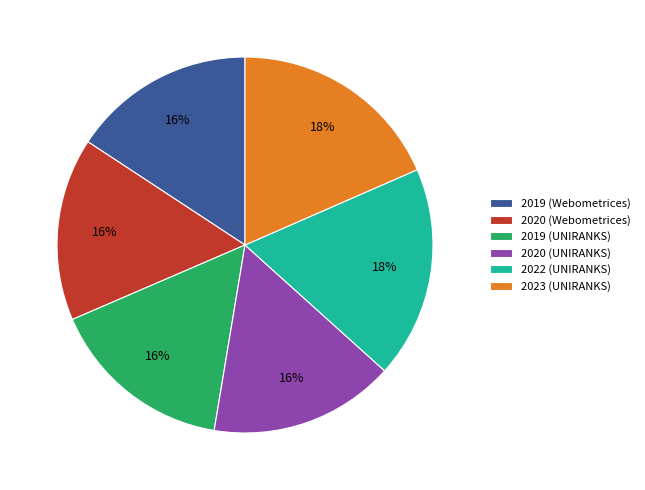

How many slices are in this pie chart?

6